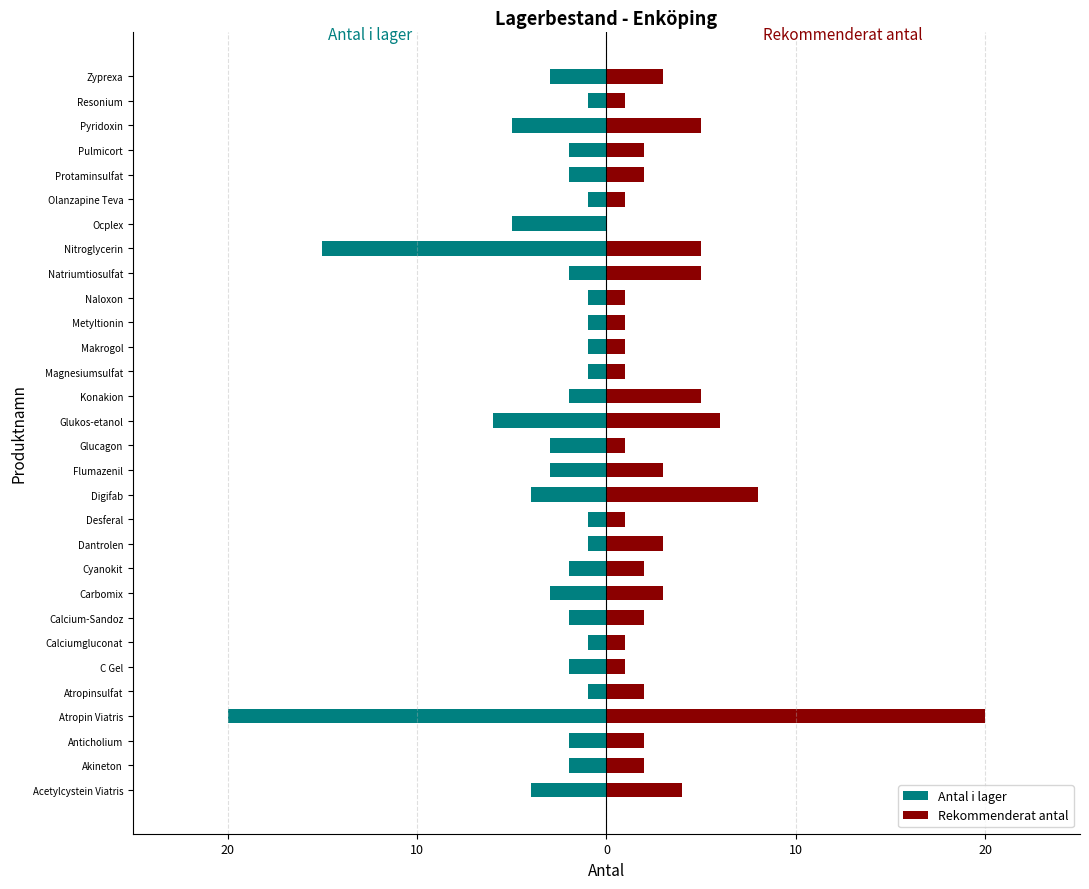

Is the value of Antal i lager at Protaminsulfat greater than the value of Rekommenderat antal at Makrogol?

No